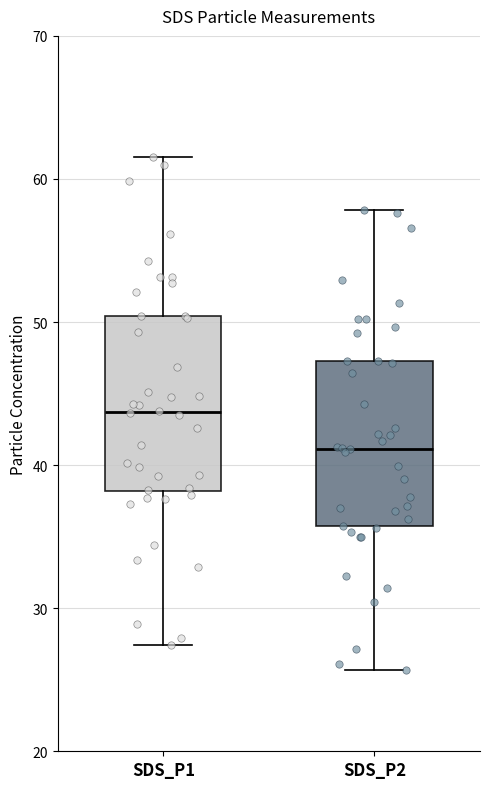

Reading left to right, read every box against the y-axis: the position of its median line, the range the box covers, and the ends of its whiskers. The values are not printed on the chart, so give them approximately, as read against the axis.

SDS_P1: median 44, box 38 to 50, whiskers 27 to 62
SDS_P2: median 41, box 36 to 47, whiskers 26 to 58